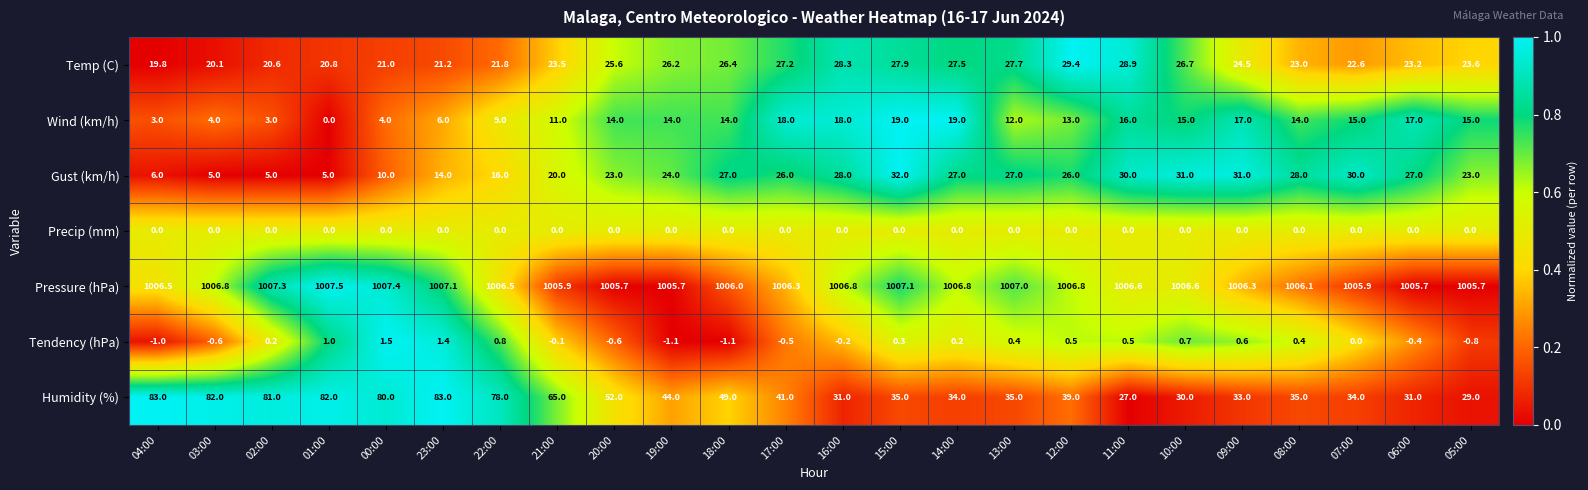

What is the approximate value of Humidity (%) at 11:00?

27.0